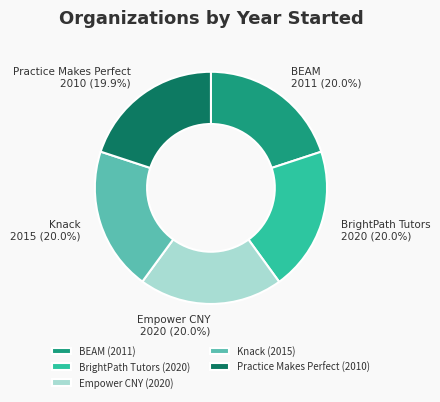

How many segments does this pie chart have?

5